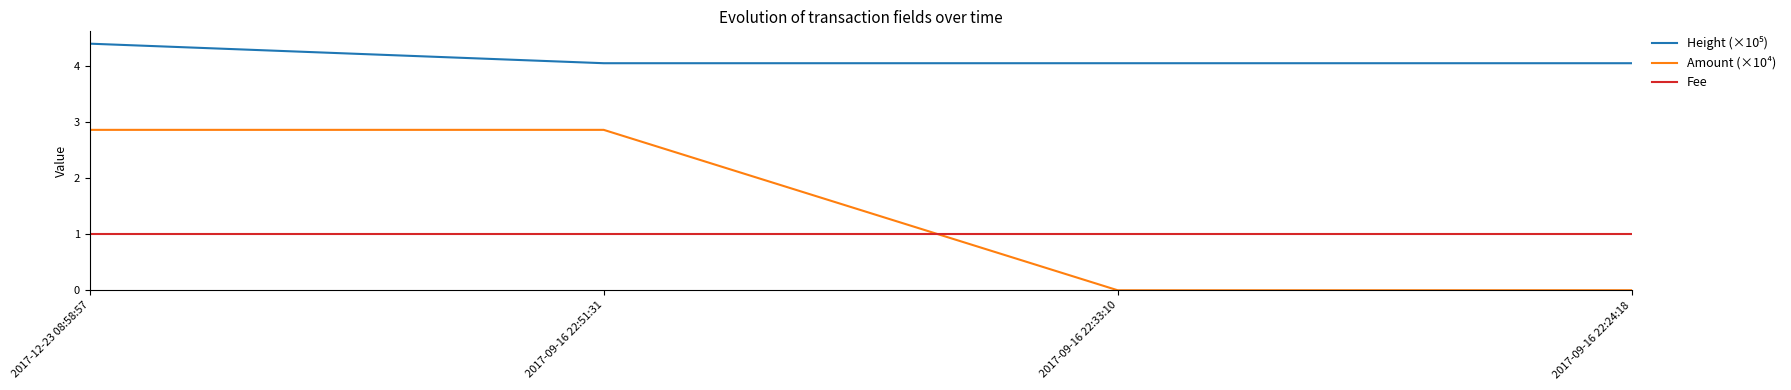

How many times do Amount (×10⁴) and Fee cross each other?

1